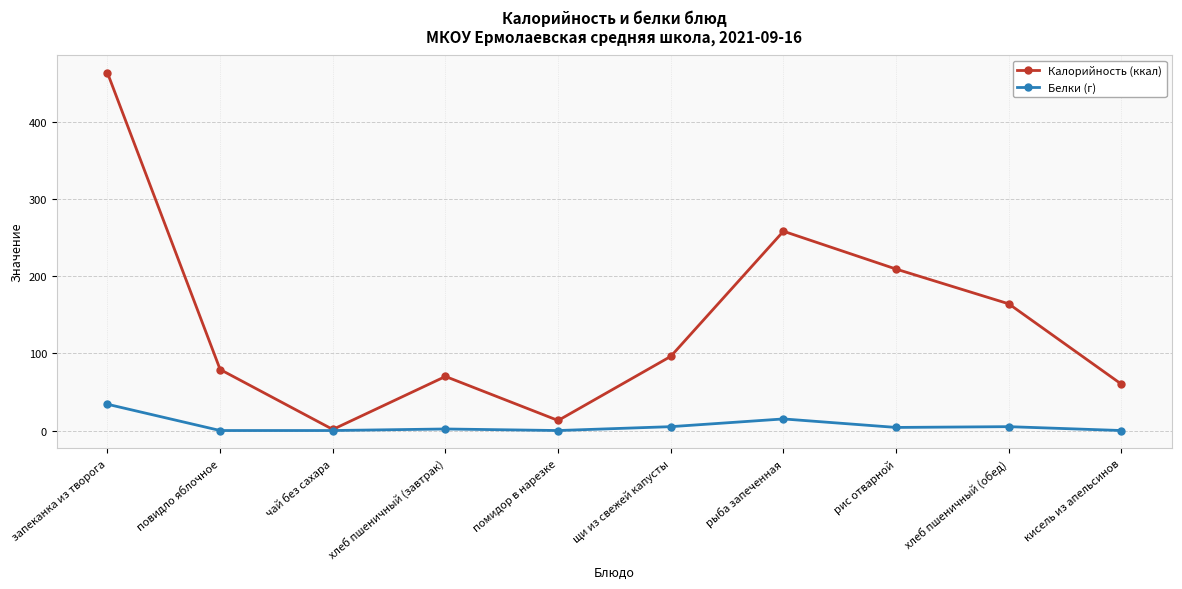

Which series has the largest range (max minus min)?

Калорийность (ккал)